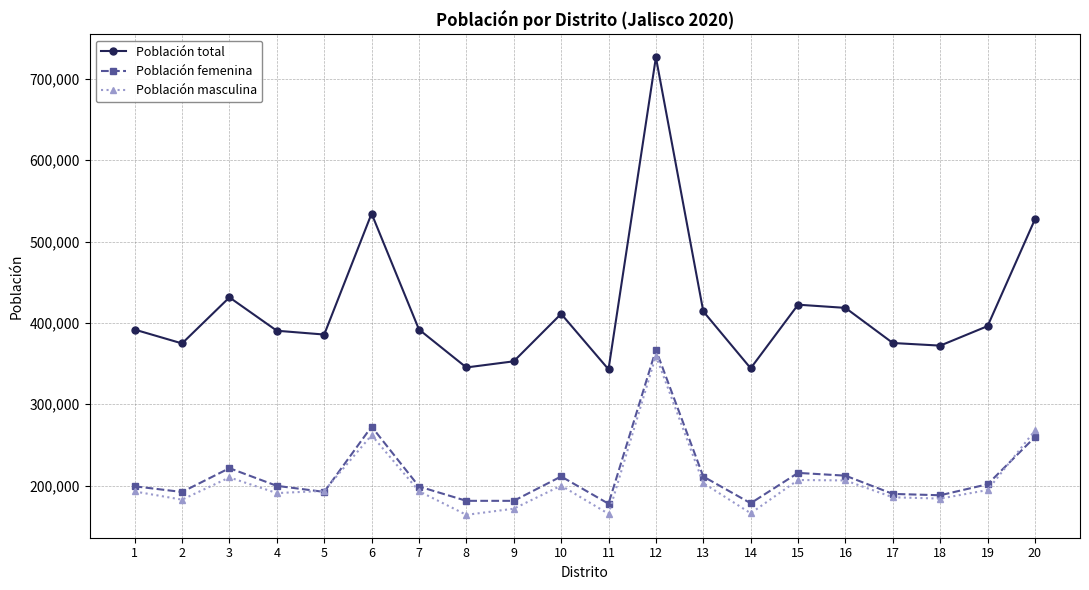

What is the maximum value shown in the chart?

726488